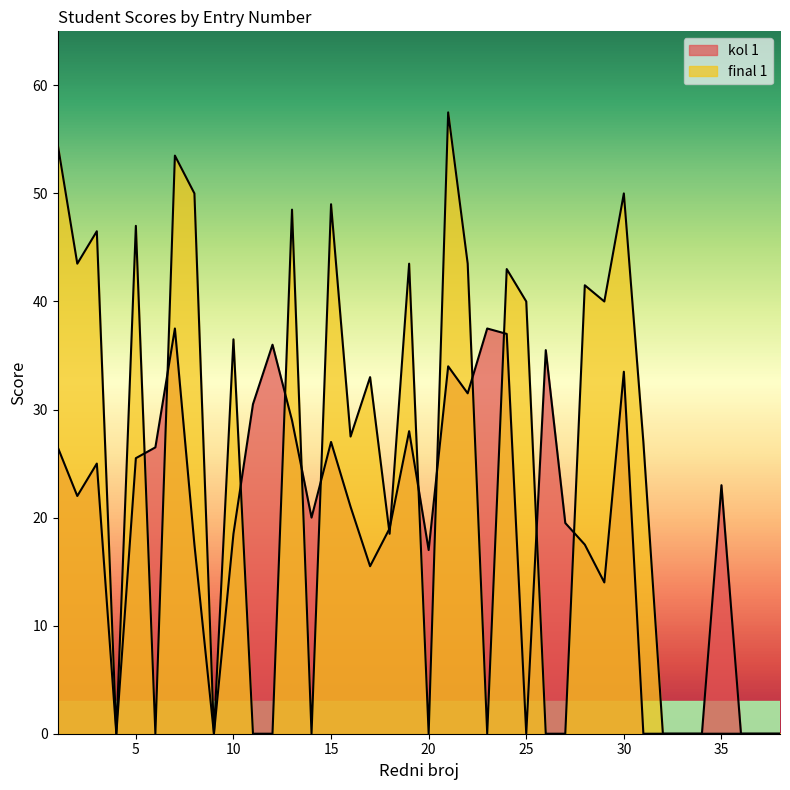

Count the number of data series in this chart.

2